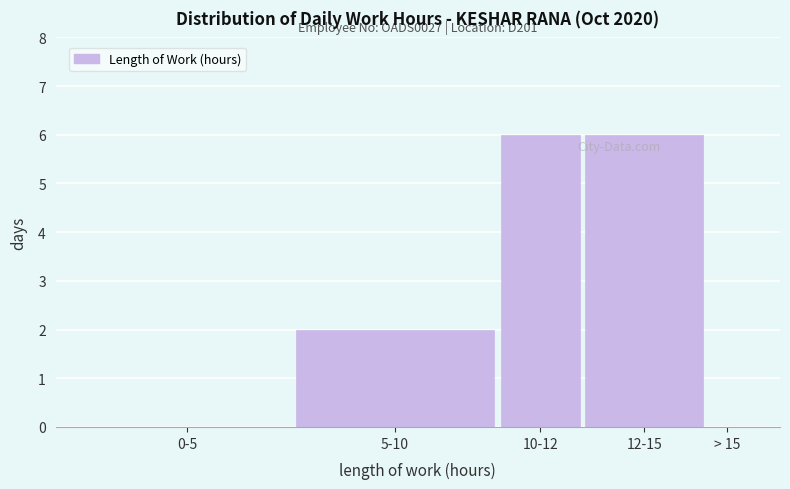

Reading left to right, extract all data points from this chart.

0-5=0	5-10=2	10-12=6	12-15=6	> 15=0